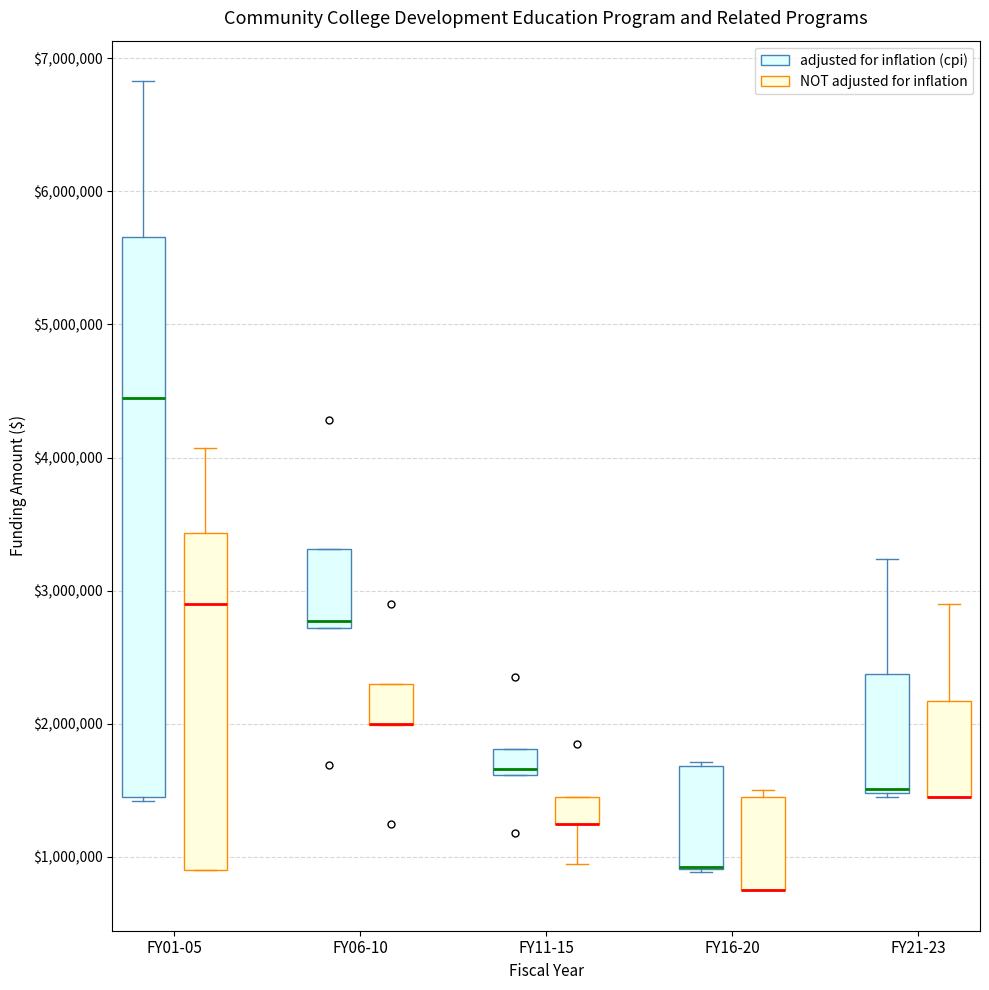

Where is the lower edge of the box for FY16-20 (adjusted for inflation (cpi)) on the y-axis? The values are not printed on the chart, so give them approximately, as read against the axis.

900000